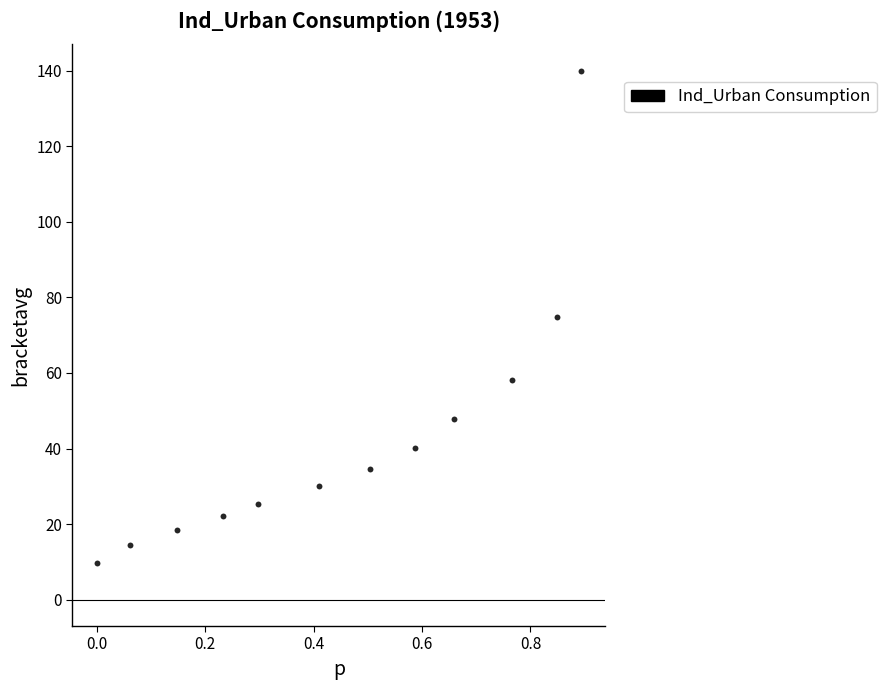

What is the range of Y values (max minus min)?

130.4